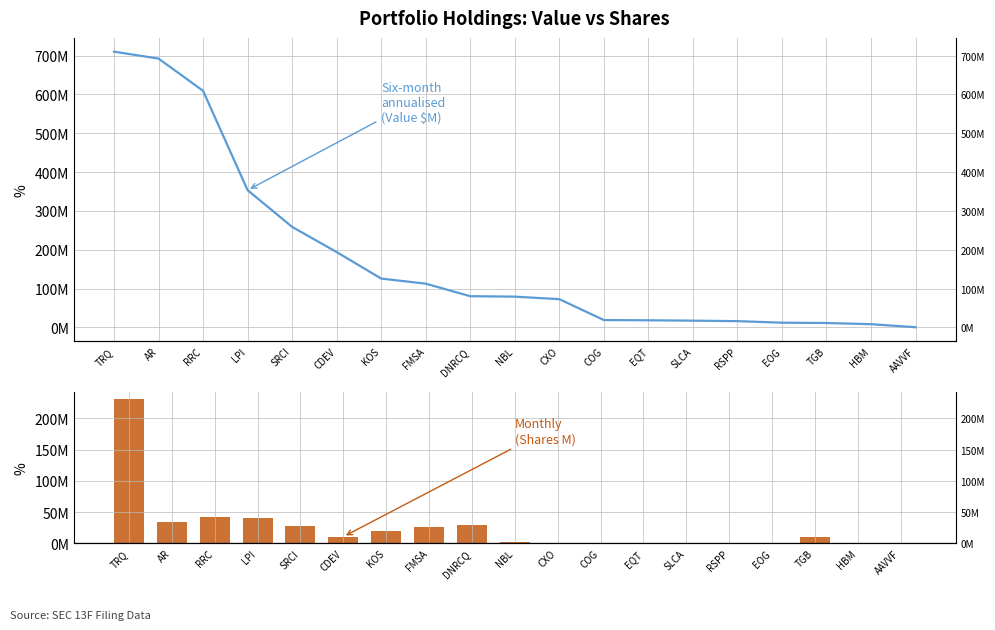

Reading left to right, extract all data points from this chart.

Value: TRQ=709926000	AR=692122000	RRC=609197000	LPI=353442000	SRCI=258884000	CDEV=194048000	KOS=125801000	FMSA=112708000	DNRCQ=80422000	NBL=79307000	CXO=72799000	COG=19011000	EQT=18423000	SLCA=17479000	RSPP=16226000	EOG=12253000	TGB=11424000	HBM=8406000	AAVVF=540000
Shares or principal amount: TRQ=231246345	AR=34867589	RRC=41898015	LPI=40578915	SRCI=27453239	CDEV=10574847	KOS=19968438	FMSA=26519627	DNRCQ=29351173	NBL=2617378	CXO=484258	COG=792785	EQT=387780	SLCA=684895	RSPP=346120	EOG=116400	TGB=9934206	HBM=1190068	AAVVF=183181